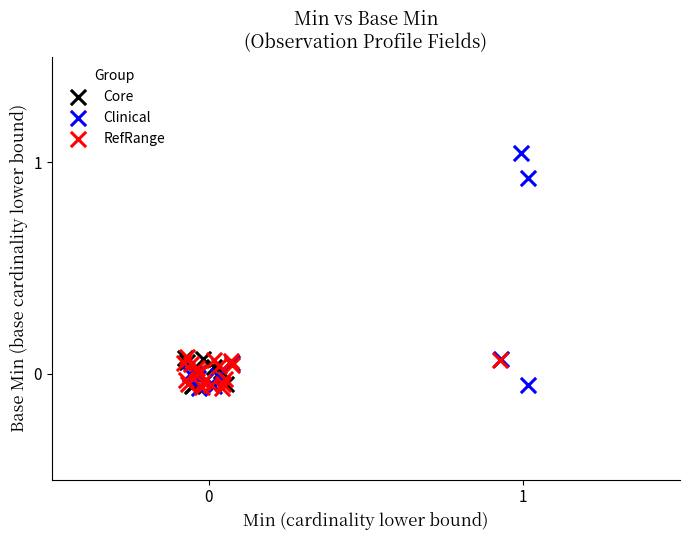

Which series reaches the maximum Y coordinate?

Clinical